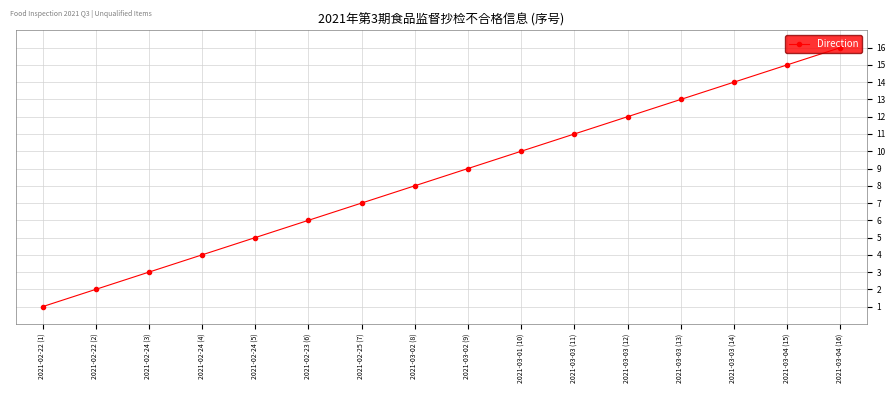

Is this an area chart (filled region under the line)?

No